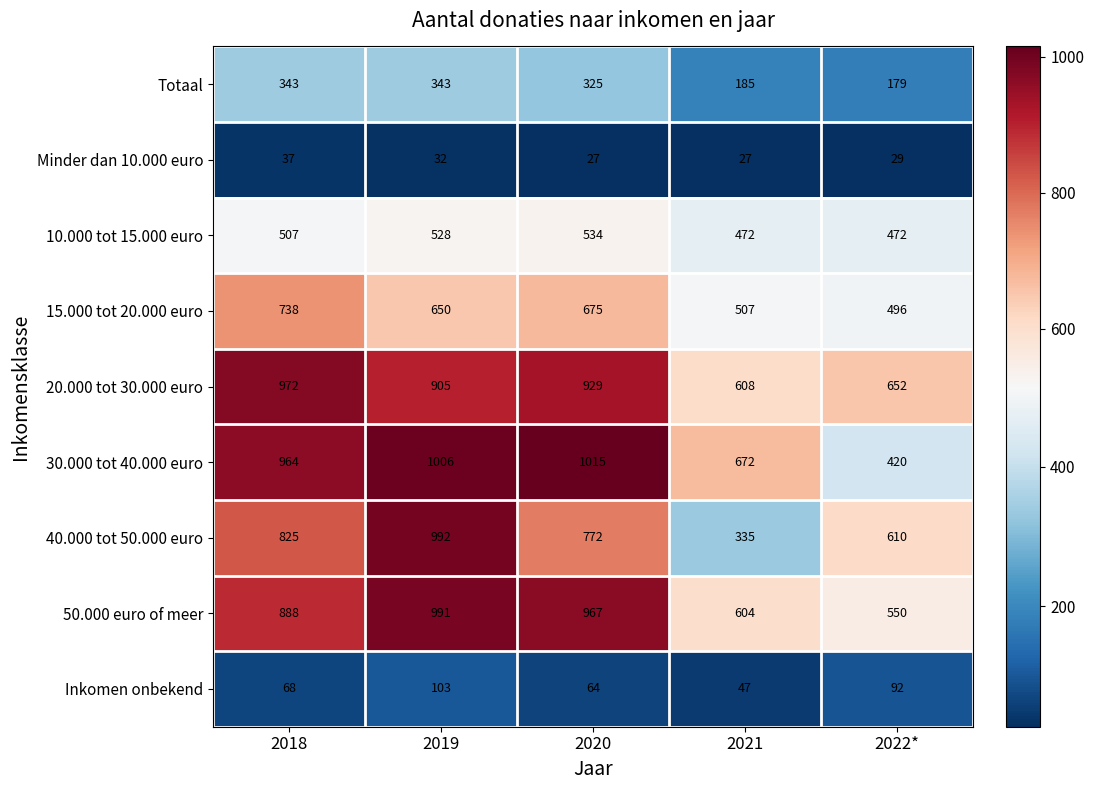

What is the maximum value shown in the chart?

1015